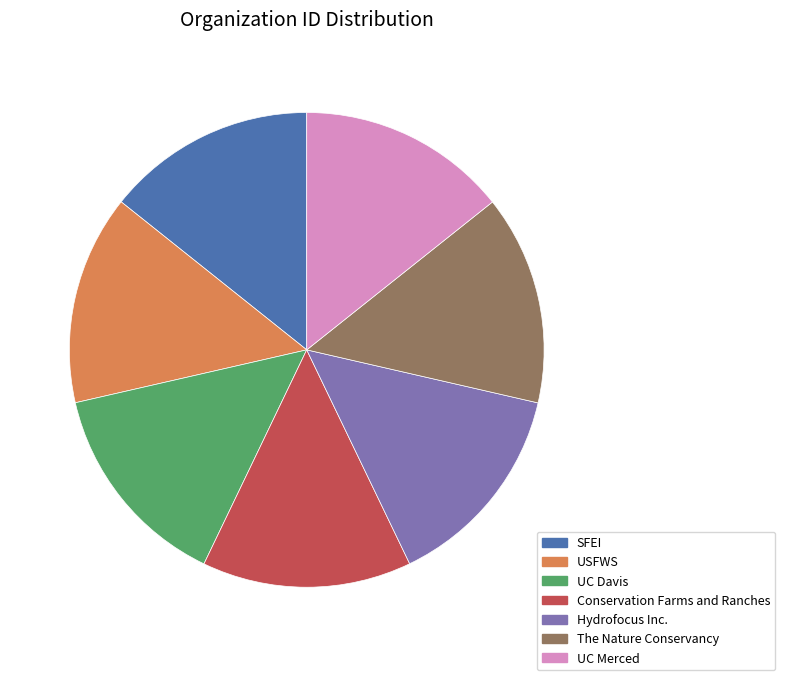

Approximately how many times larger is the value at SFEI compared to USFWS?

1.0